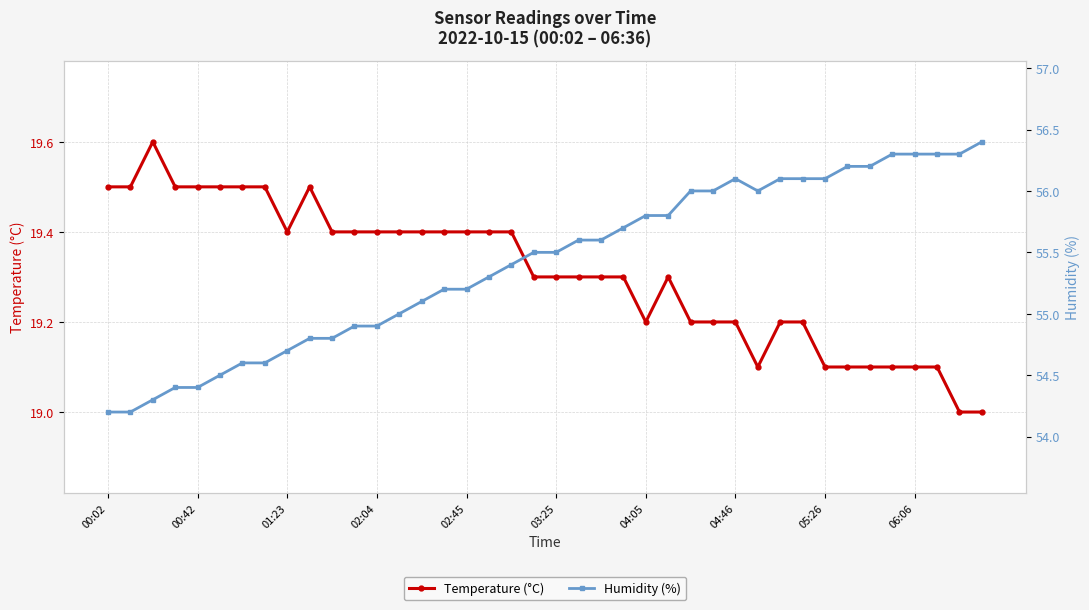

Which series changed the most between 01:23 and 03:25?

Humidity (%)